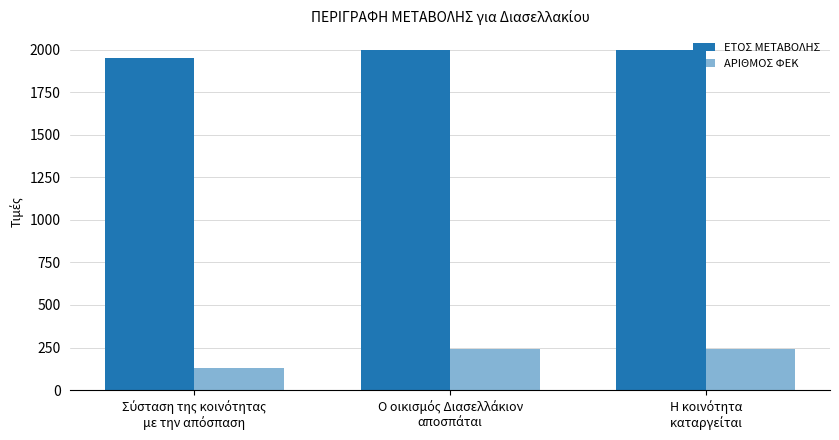

What is the highest value of the ΕΤΟΣ ΜΕΤΑΒΟΛΗΣ series?

1997